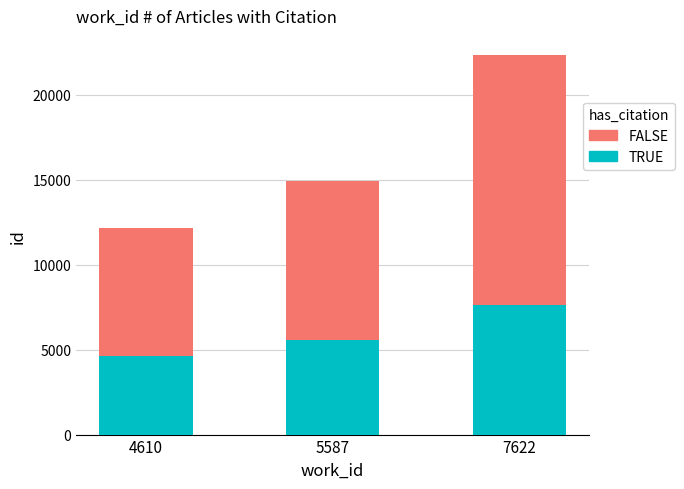

How many data points in FALSE are above 14940?

1